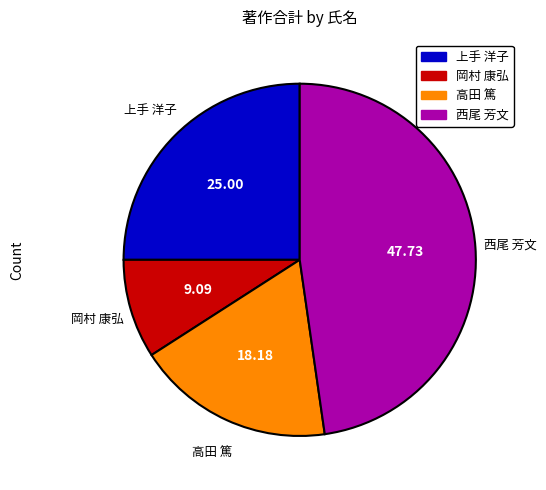

Does any single category account for the majority?

No